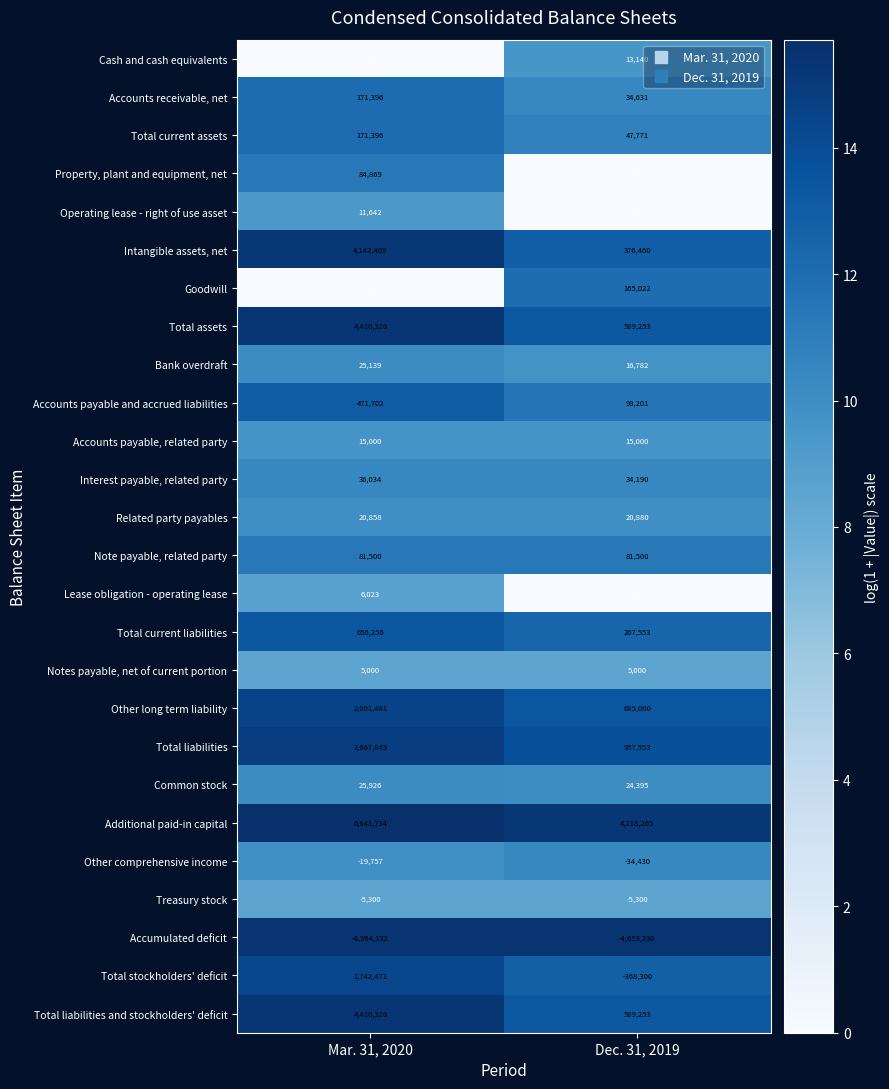

Is it true that Property, plant and equipment, net equals 0.0 at Dec. 31, 2019?

True